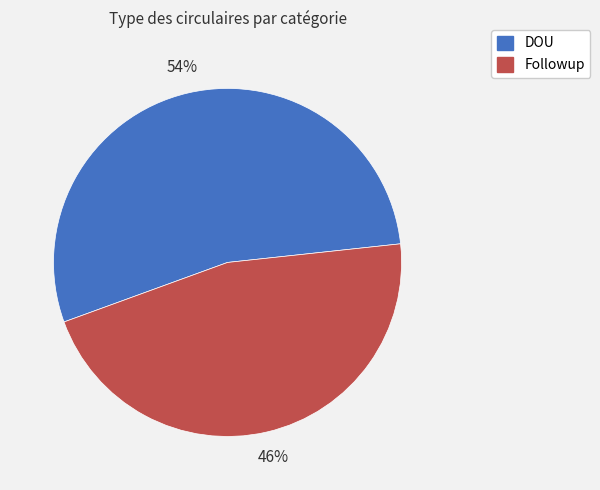

To the nearest percent, what is the average slice percentage?

50%